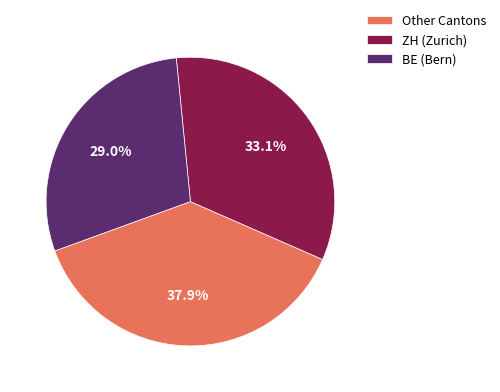

What percentage is NOT represented by BE (Bern)?

71.0%